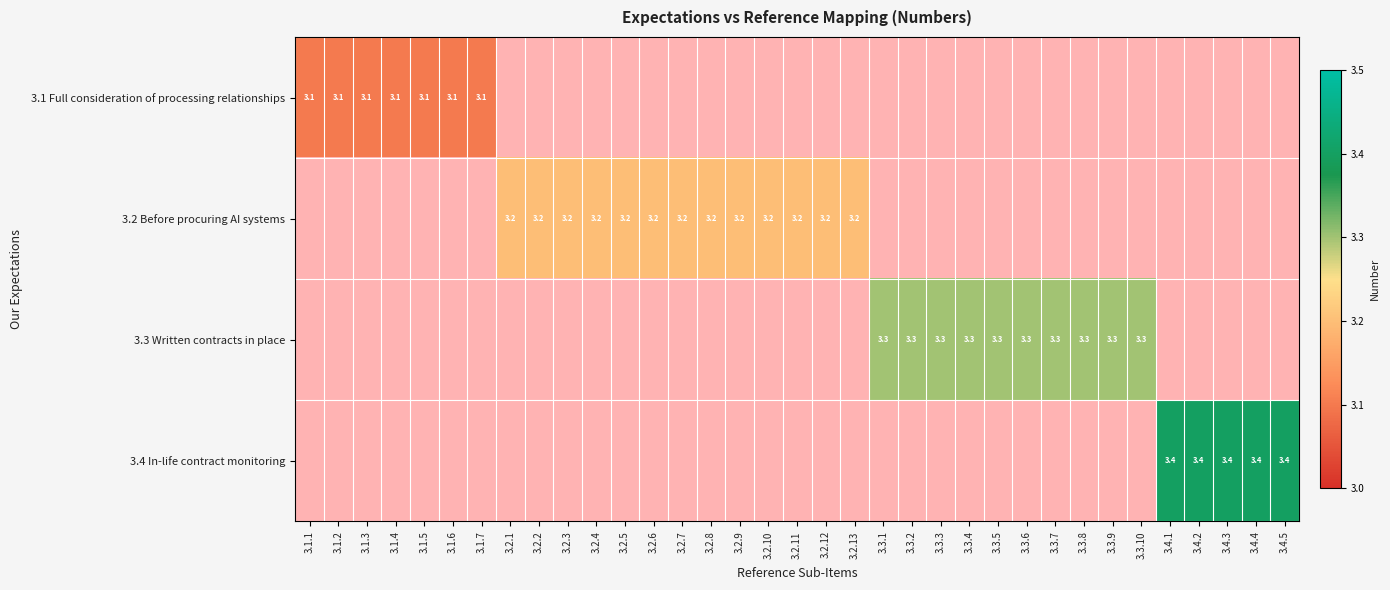

At how many categories does at least one series exceed 3?

35